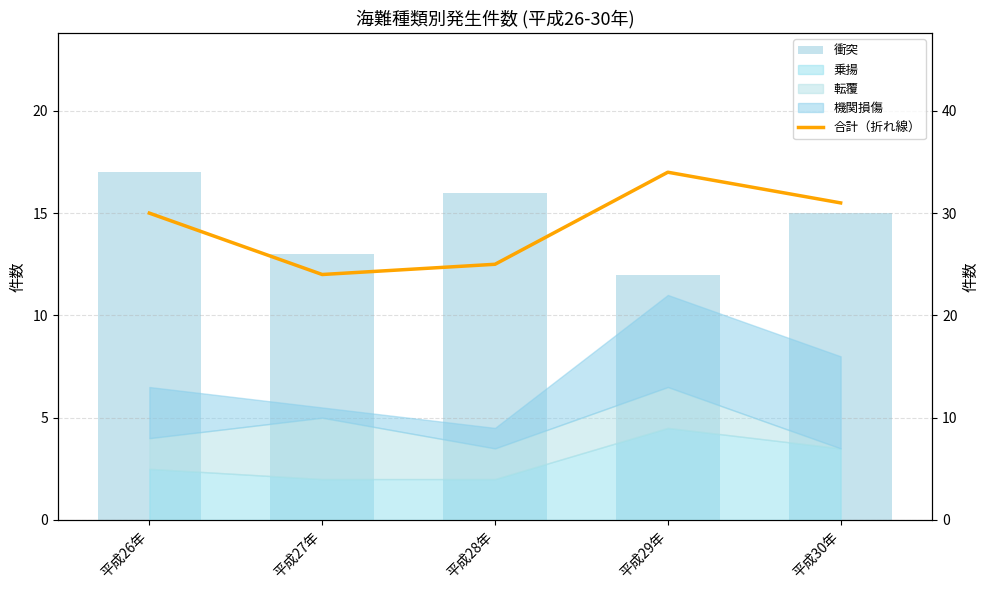

How many 衝突 values are between 13 and 16?

3